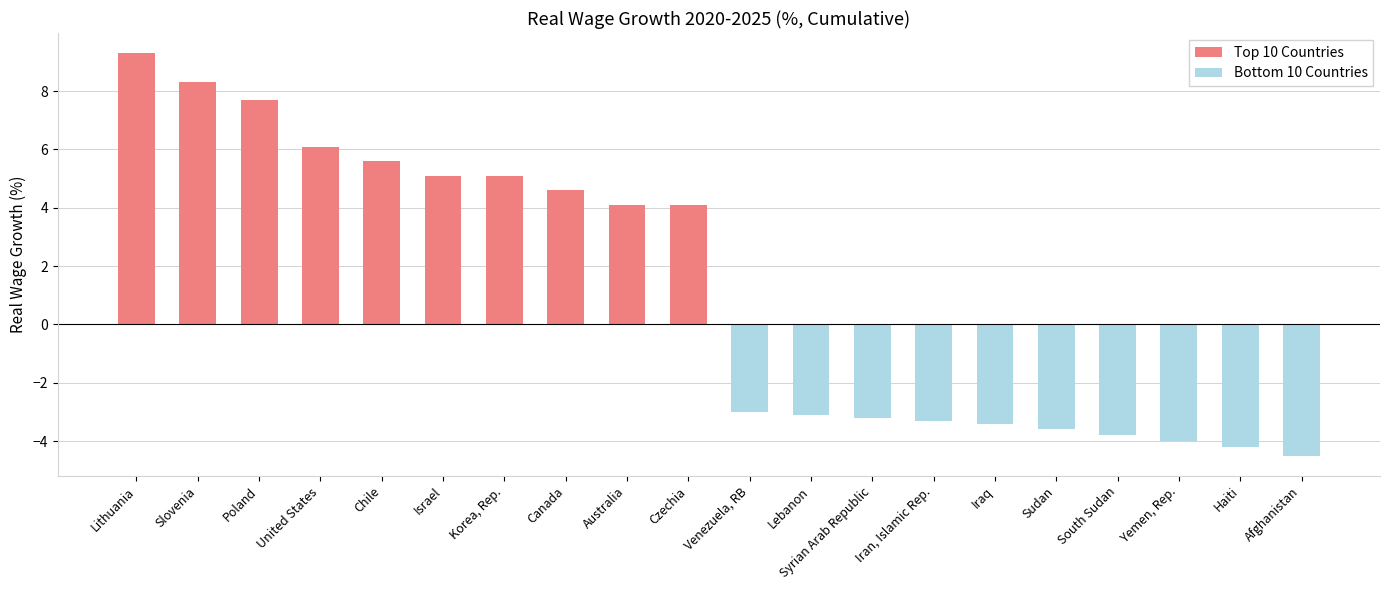

Reading right to left, list all the values displayed in this chart.

Top 10 Countries: 4.1	4.1	4.6	5.1	5.1	5.6	6.1	7.7	8.3	9.3
Bottom 10 Countries: -4.5	-4.2	-4.0	-3.8	-3.6	-3.4	-3.3	-3.2	-3.1	-3.0